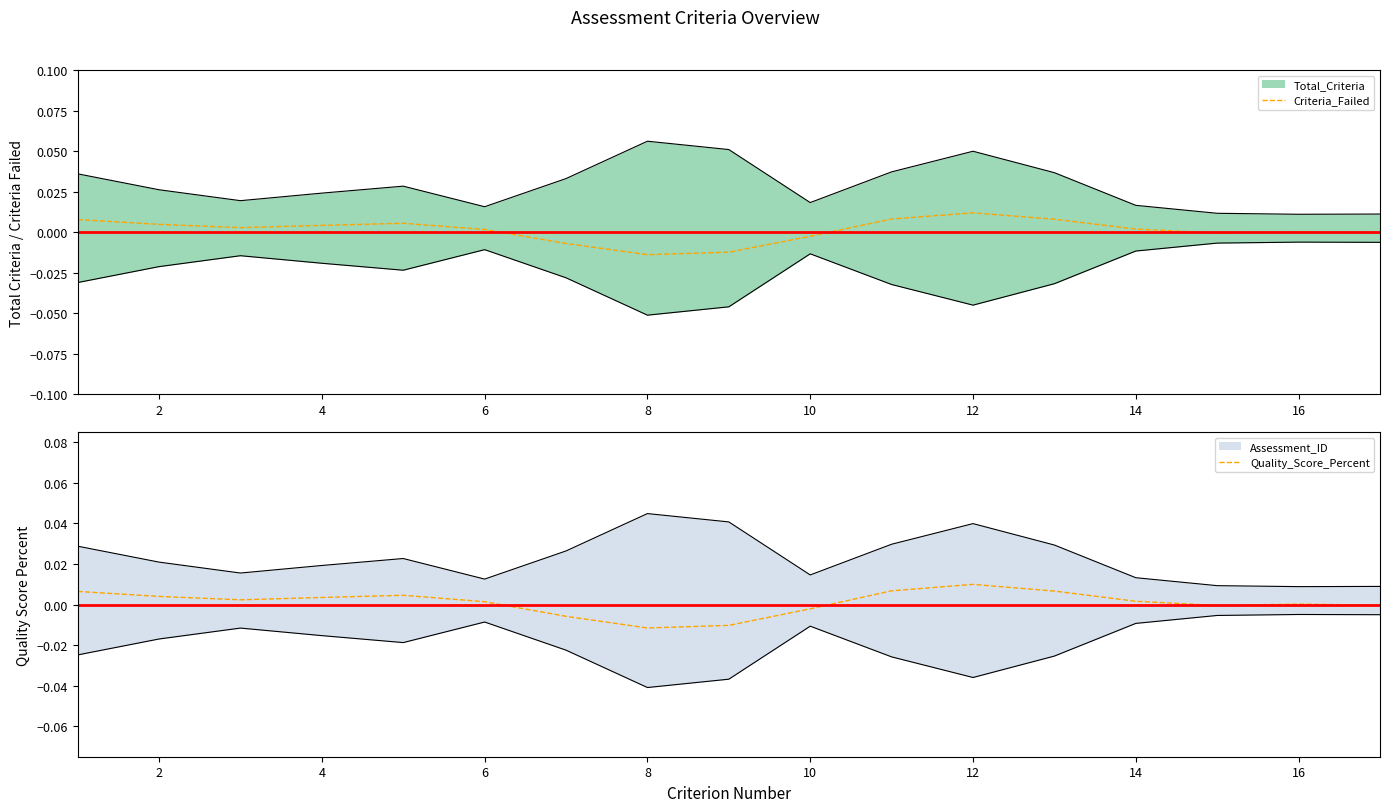

True or false: Criteria_Failed and Quality_Score_Percent intersect in this chart.

True